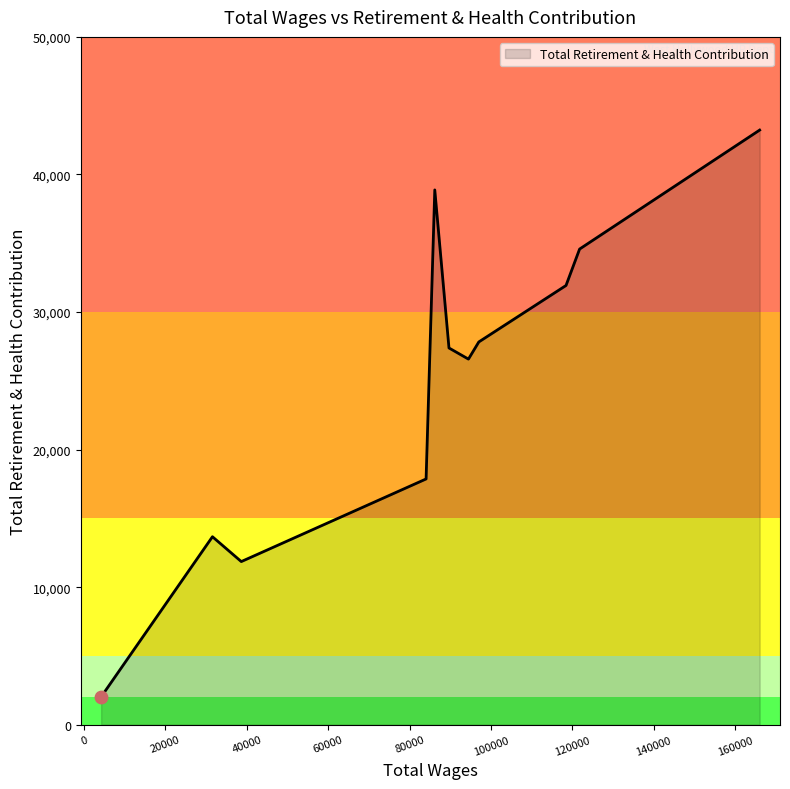

What is the smallest value displayed?

2023